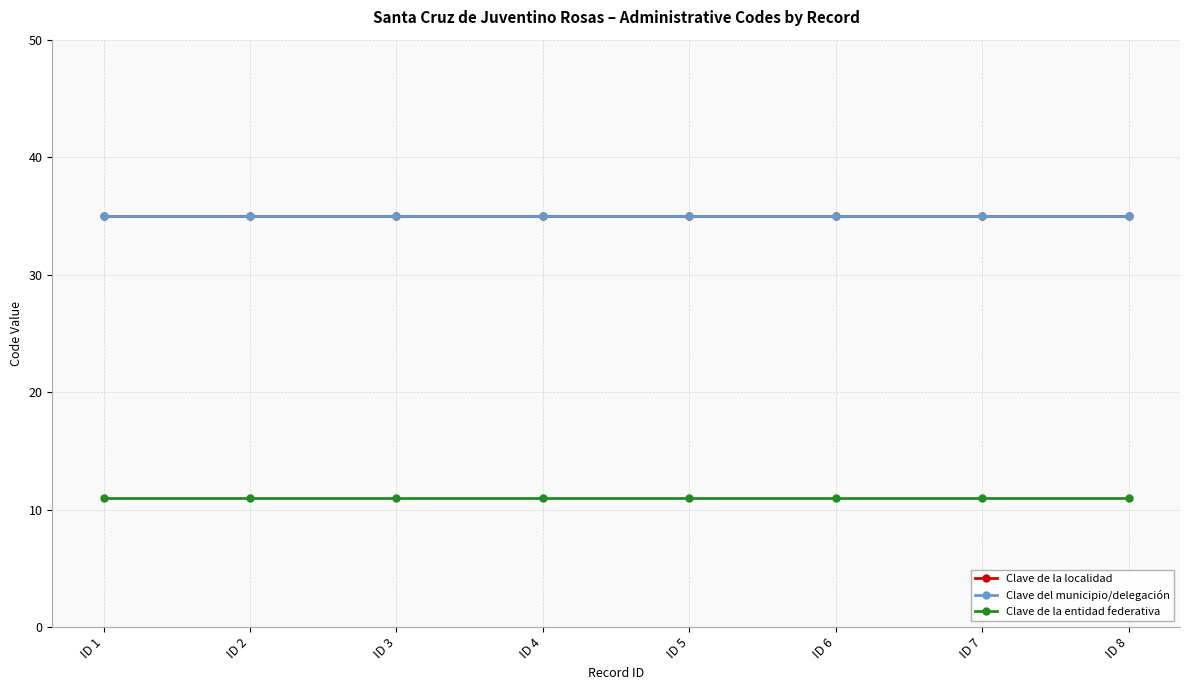

The Clave de la localidad series shows 58 at ID 1. True or false?

False